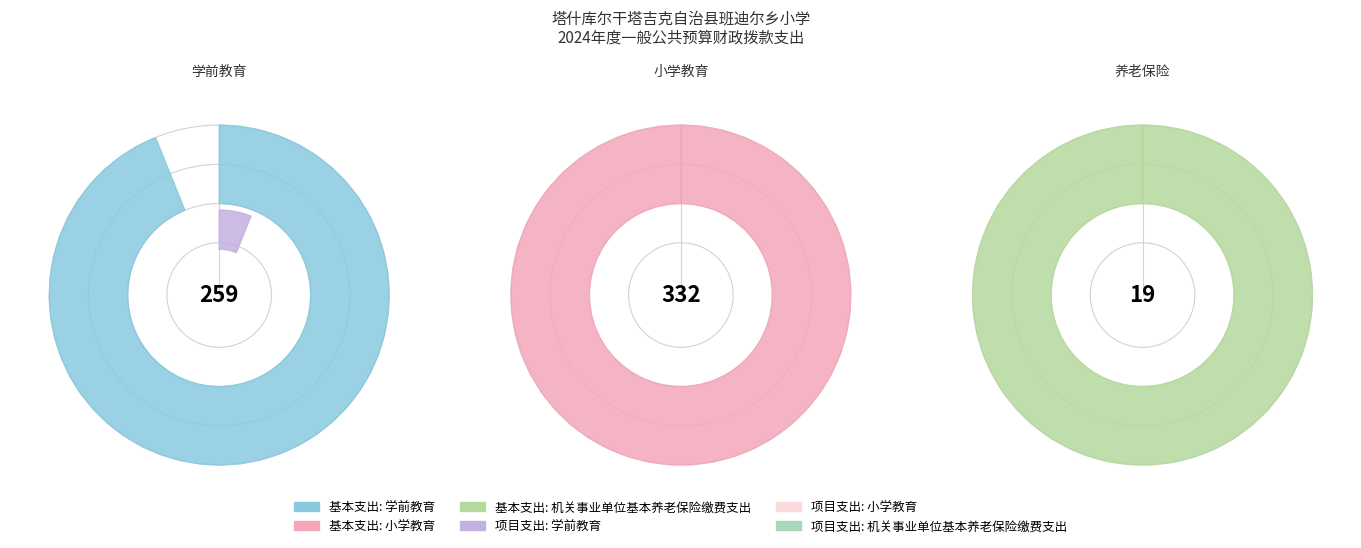

Which slice is the largest?

小学教育